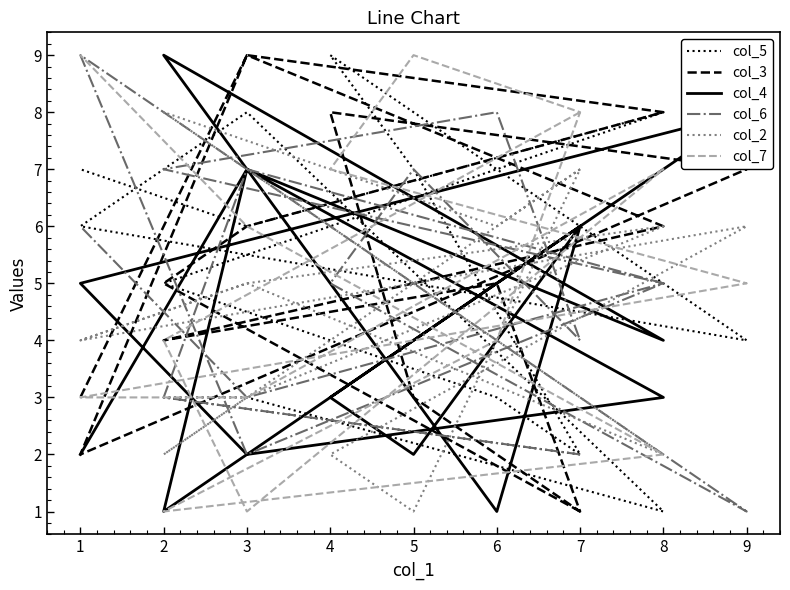

Reading left to right, transcribe all the data shown in this chart.

col_5: 2	3	3	1	8	6	4	9	7	2	3	5	8	6	7
col_3: 1	5	6	8	9	2	7	8	3	1	5	4	6	9	3
col_4: 6	1	7	3	2	5	8	3	2	6	1	9	4	7	2
col_6: 2	3	7	5	2	9	1	5	7	4	8	7	5	3	6
col_2: 7	2	3	6	5	4	6	2	1	7	6	8	2	5	4
col_7: 8	4	1	7	3	3	5	7	9	8	4	1	2	6	9